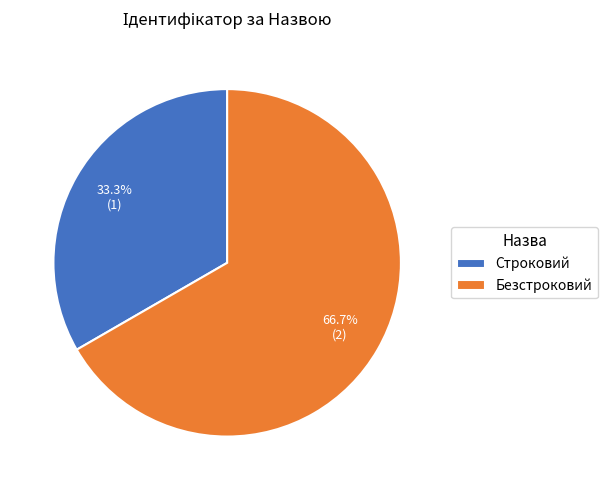

Which slice represents more than half of the pie?

Безстроковий